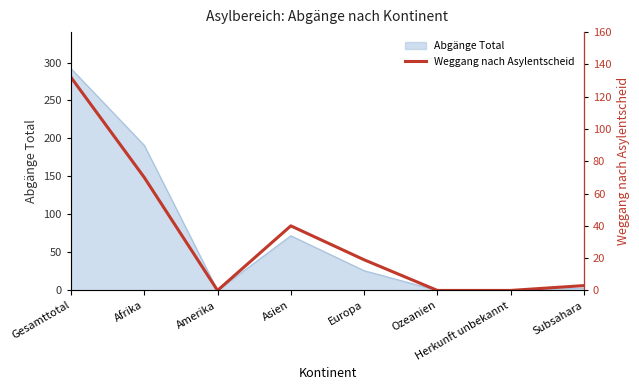

What is the label of the 6th point from the left?

Ozeanien